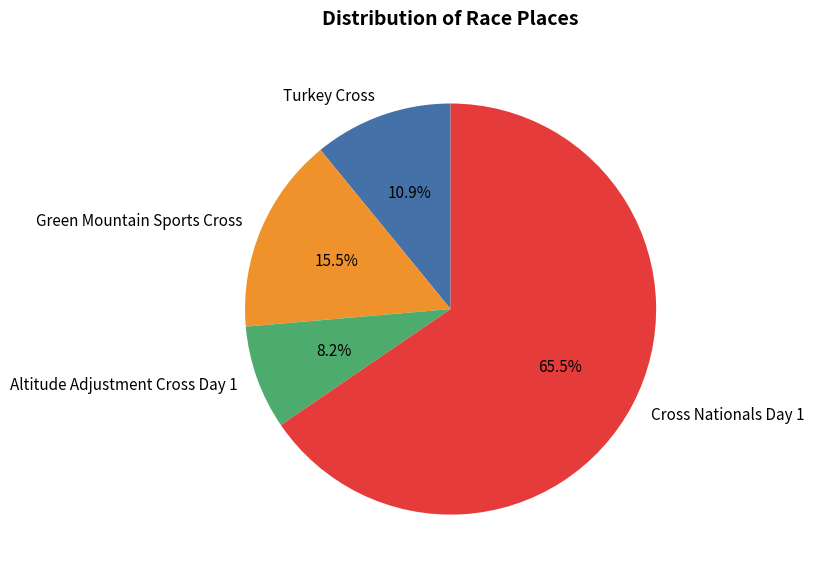

Count the number of slices in the pie.

4